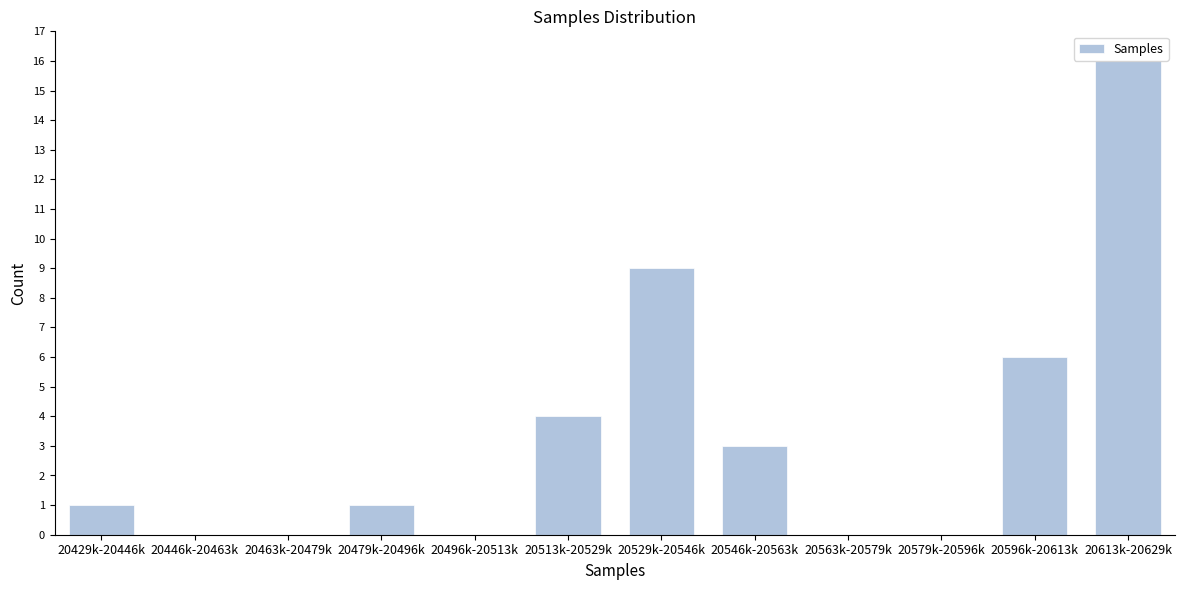

Reading right to left, transcribe all the data shown in this chart.

20613k-20629k=16	20596k-20613k=6	20579k-20596k=0	20563k-20579k=0	20546k-20563k=3	20529k-20546k=9	20513k-20529k=4	20496k-20513k=0	20479k-20496k=1	20463k-20479k=0	20446k-20463k=0	20429k-20446k=1